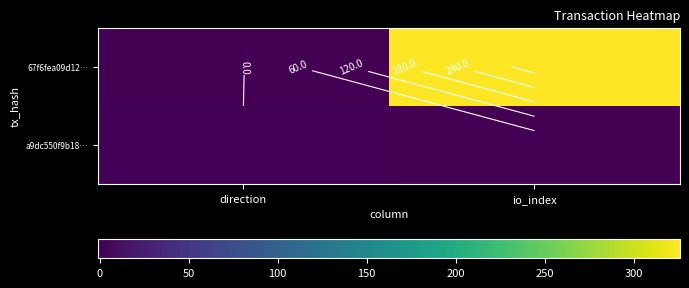

What value does the a9dc550f9b18… series have at direction?

1